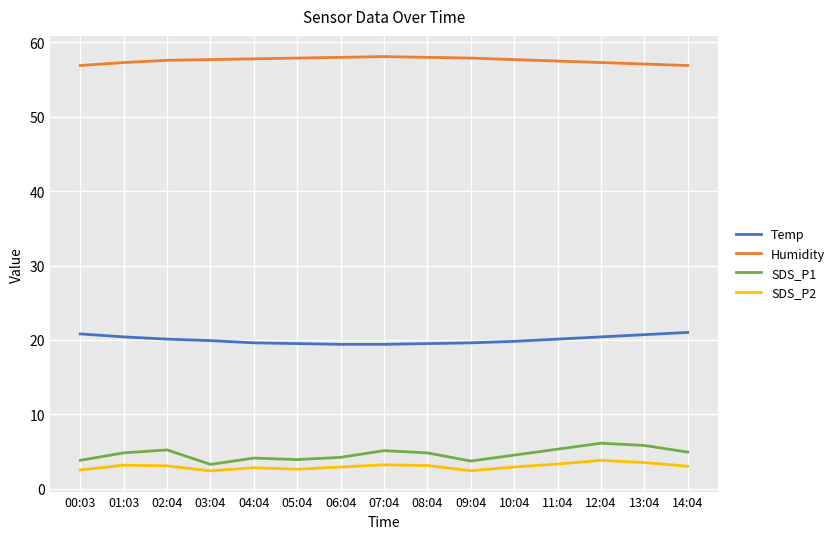

True or false: Temp has a value of 19.9 at 03:04.

True